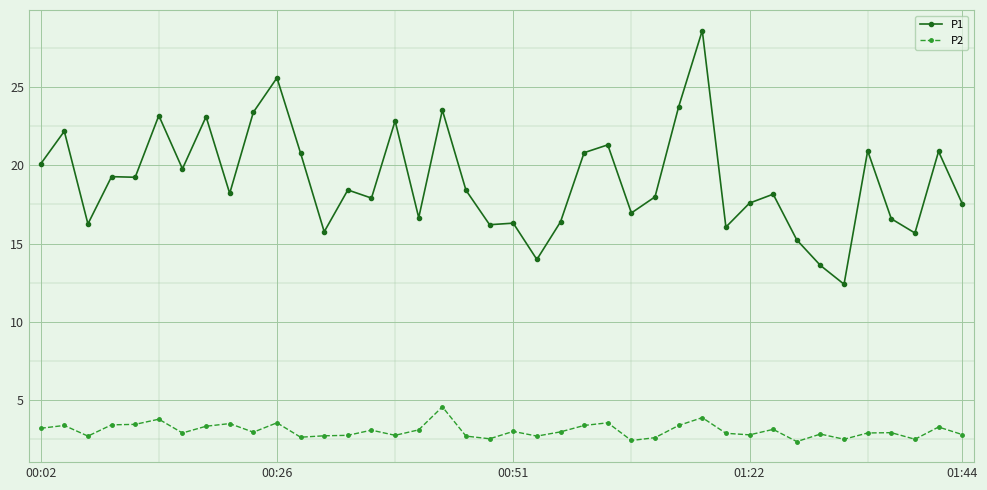

True or false: P1 and P2 cross at least once.

False